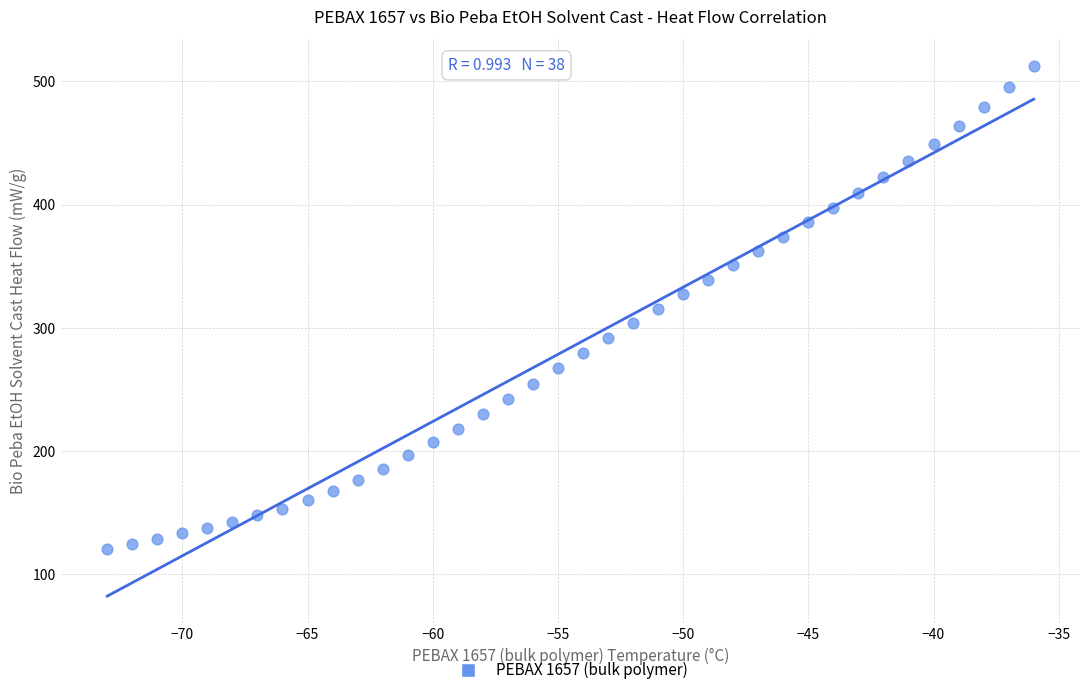

What is the range of Y values (max minus min)?

391.6